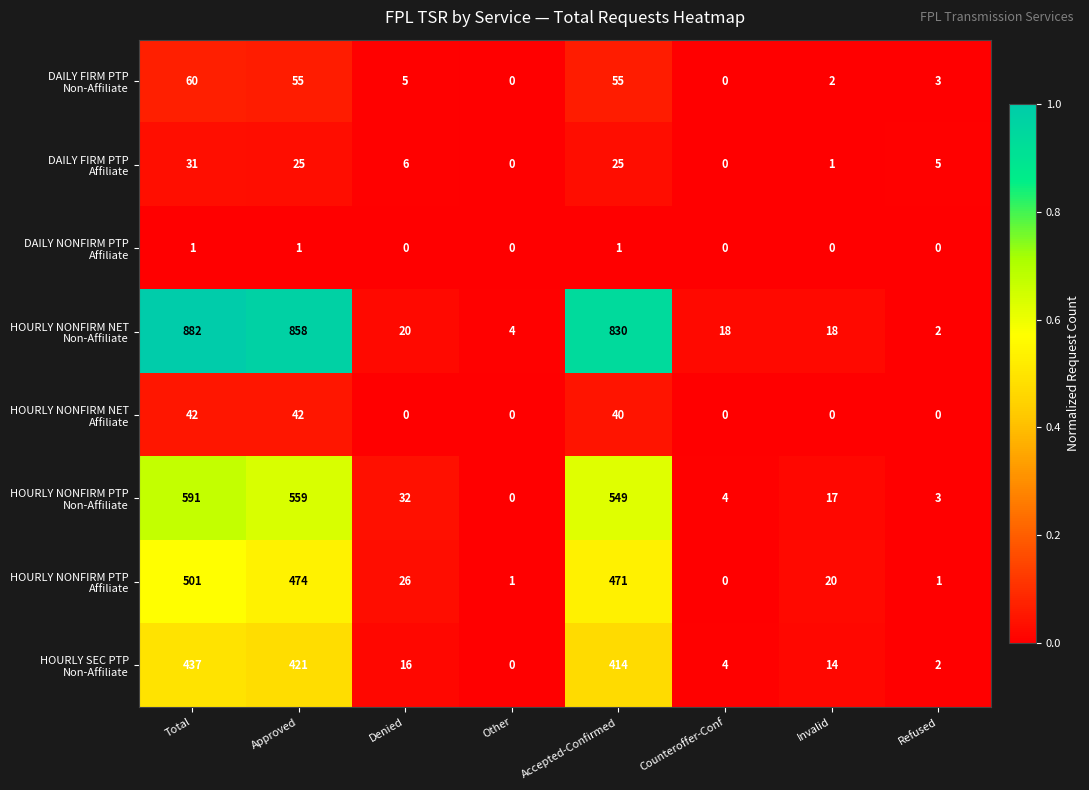

How many categories are shown in the chart?

8